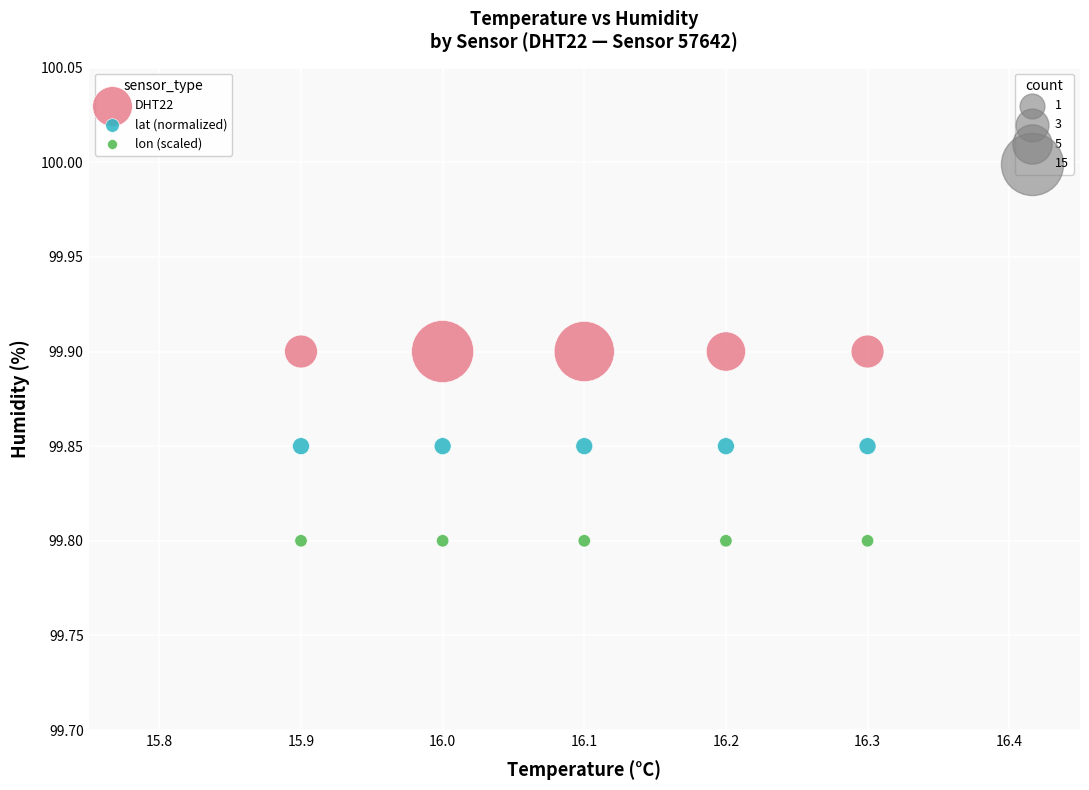

How many points are shown in the scatter plot?

15